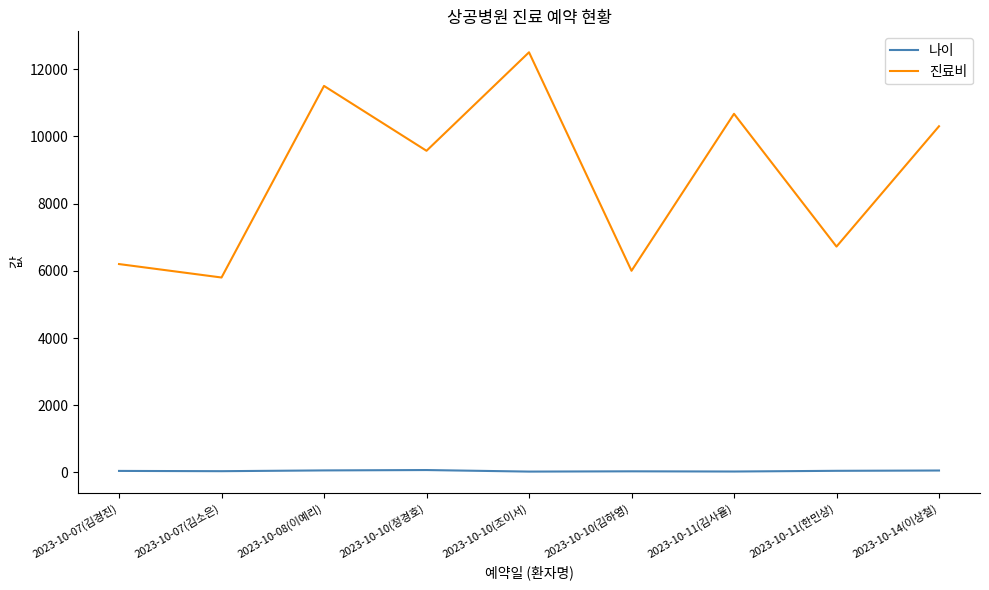

At which label is 진료비 closest to 9150?

2023-10-10(정경호)